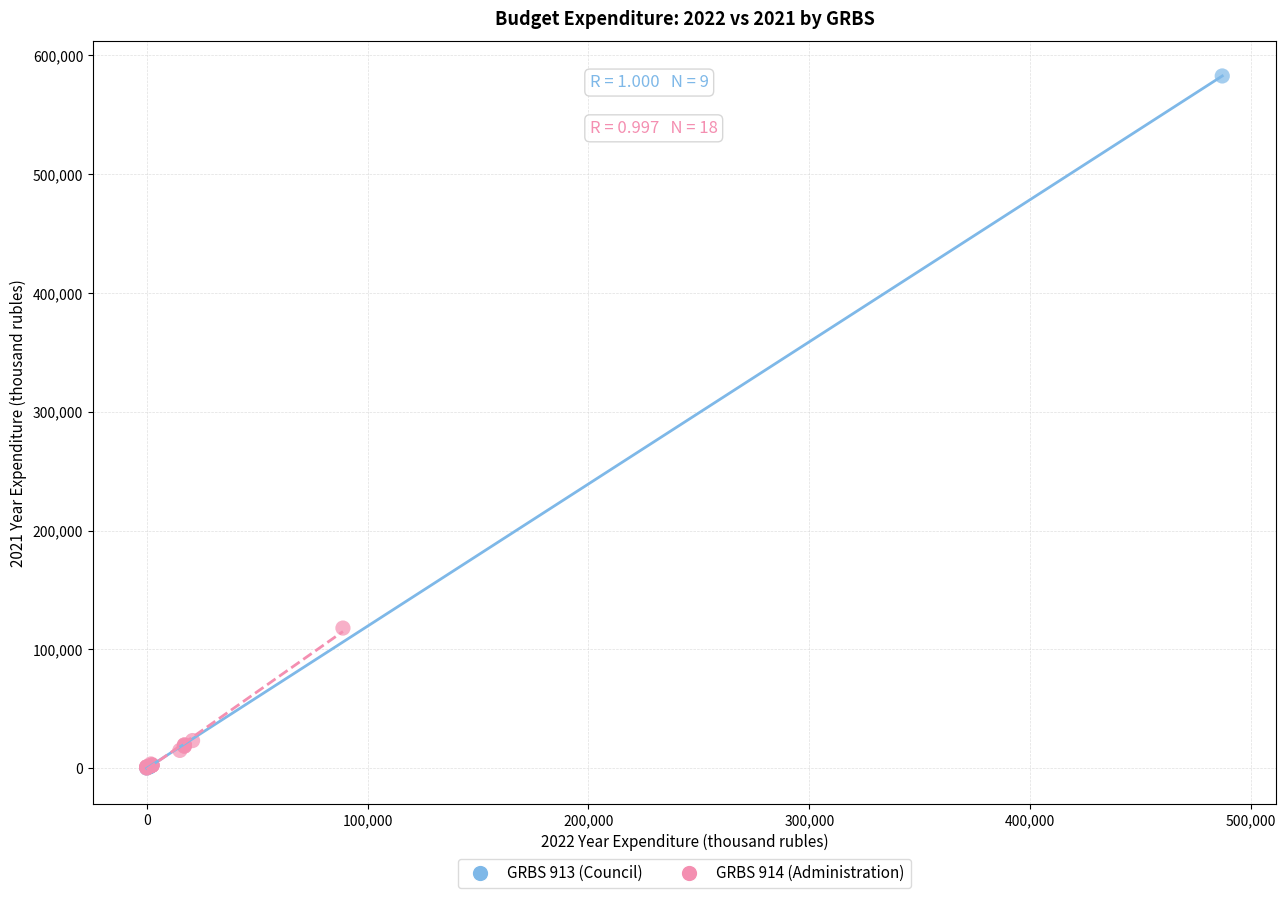

Which series has the largest Y range (max minus min)?

GRBS 913 (Council)